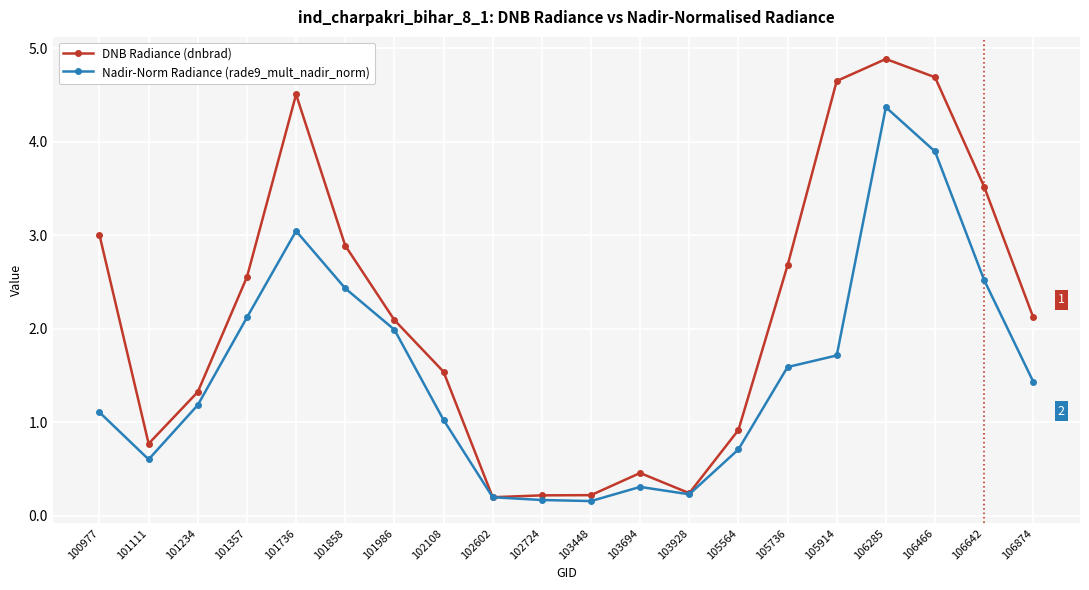

List the series in order of their overall mean, lowest first.

Nadir-Norm Radiance (rade9_mult_nadir_norm), DNB Radiance (dnbrad)